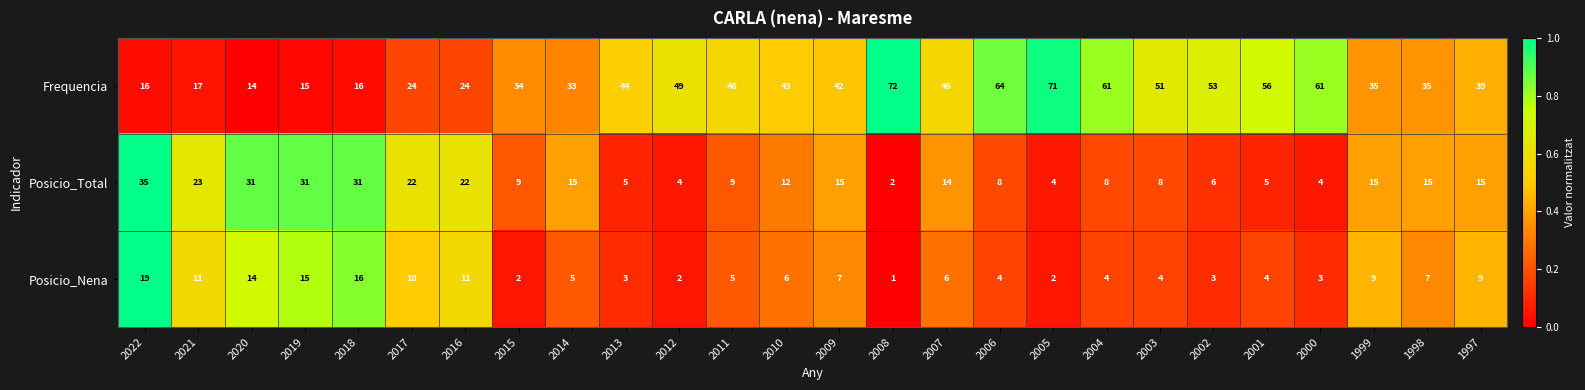

What is the difference between the maximum and minimum values in the Posicio_Nena series?

18